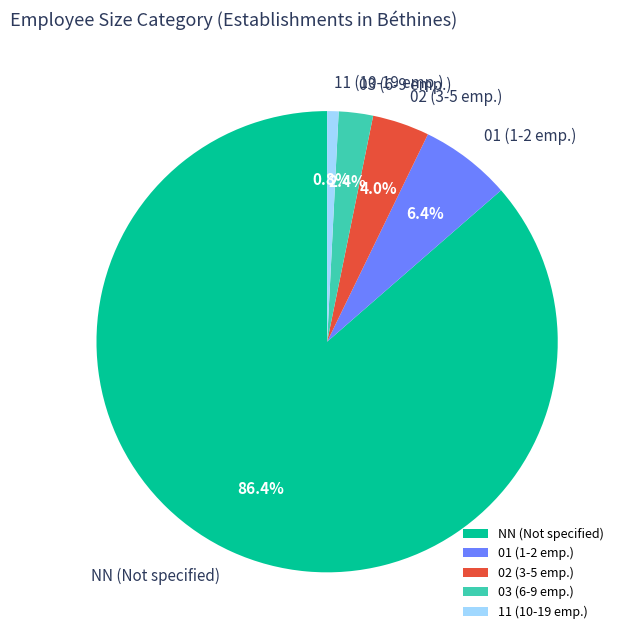

Combined, what portion of the pie is 01 and 03?

8.8%